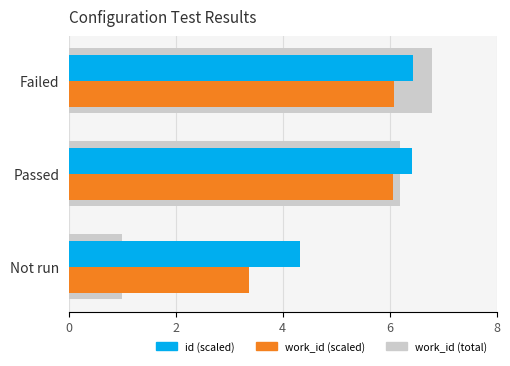

What is the total value across all series at Passed?

18.7